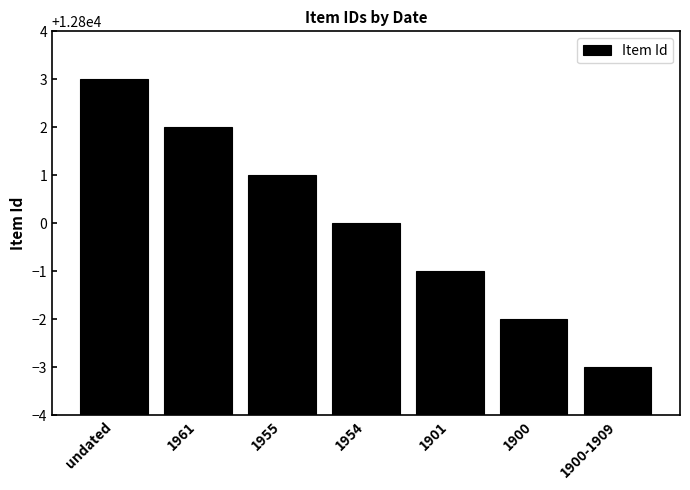

Reading left to right, transcribe all the data shown in this chart.

undated=12803	1961=12802	1955=12801	1954=12800	1901=12799	1900=12798	1900-1909=12797